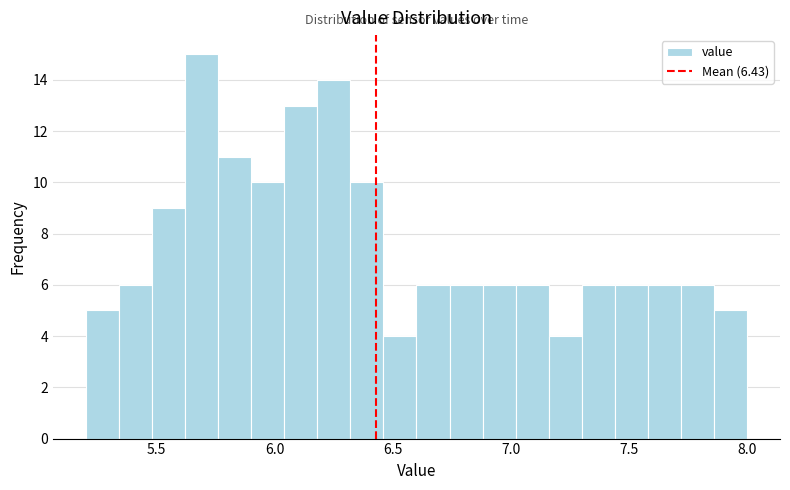

Around what value on the x-axis is the tallest bar? Give the approximate position of its centre, as read against the axis.

5.70